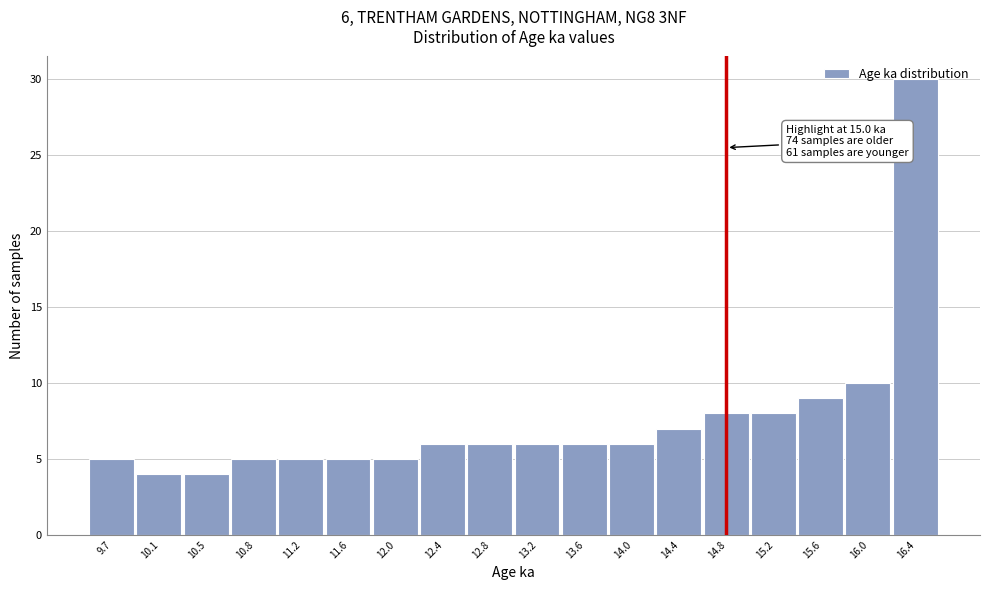

Where is the data nearest to the value 17?

16.0